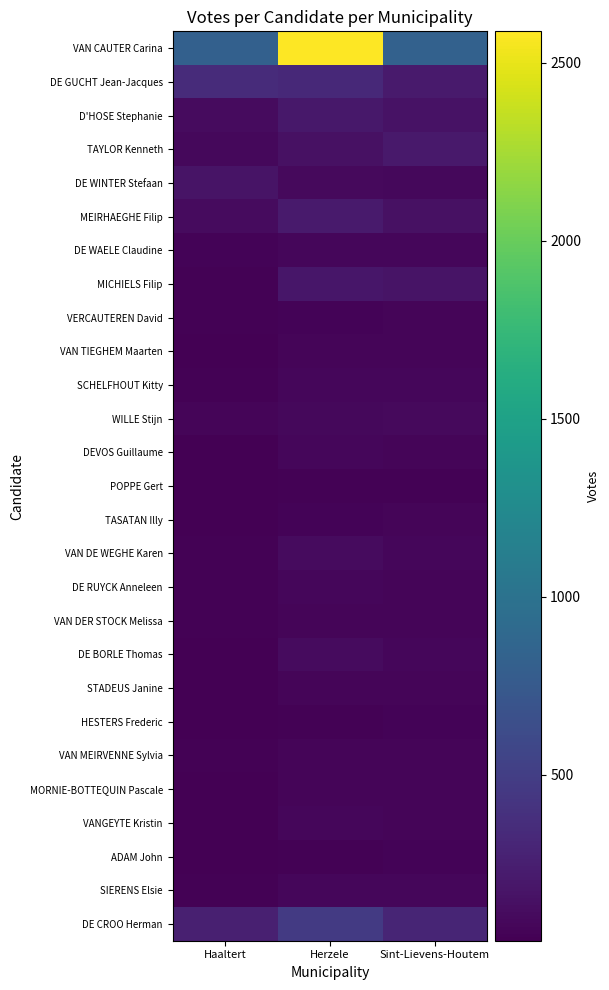

Rank the series at Haaltert from highest to lowest value.

VAN CAUTER Carina, DE GUCHT Jean-Jacques, DE CROO Herman, DE WINTER Stefaan, D'HOSE Stephanie, MEIRHAEGHE Filip, TAYLOR Kenneth, WILLE Stijn, DE WAELE Claudine, SCHELFHOUT Kitty, VAN DE WEGHE Karen, DE RUYCK Anneleen, SIERENS Elsie, VAN DER STOCK Melissa, MICHIELS Filip, VERCAUTEREN David, VAN MEIRVENNE Sylvia, VAN TIEGHEM Maarten, VANGEYTE Kristin, DEVOS Guillaume, TASATAN Illy, POPPE Gert, STADEUS Janine, DE BORLE Thomas, MORNIE-BOTTEQUIN Pascale, HESTERS Frederic, ADAM John